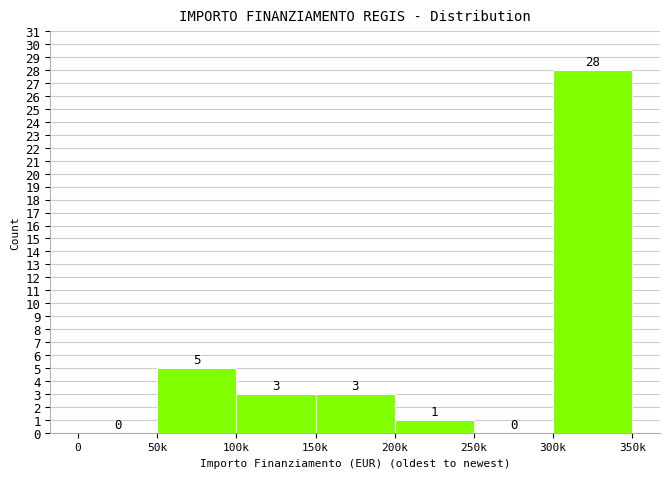

Reading left to right, list all the values displayed in this chart.

0=0	50k=5	100k=3	150k=3	200k=1	250k=0	300k=28